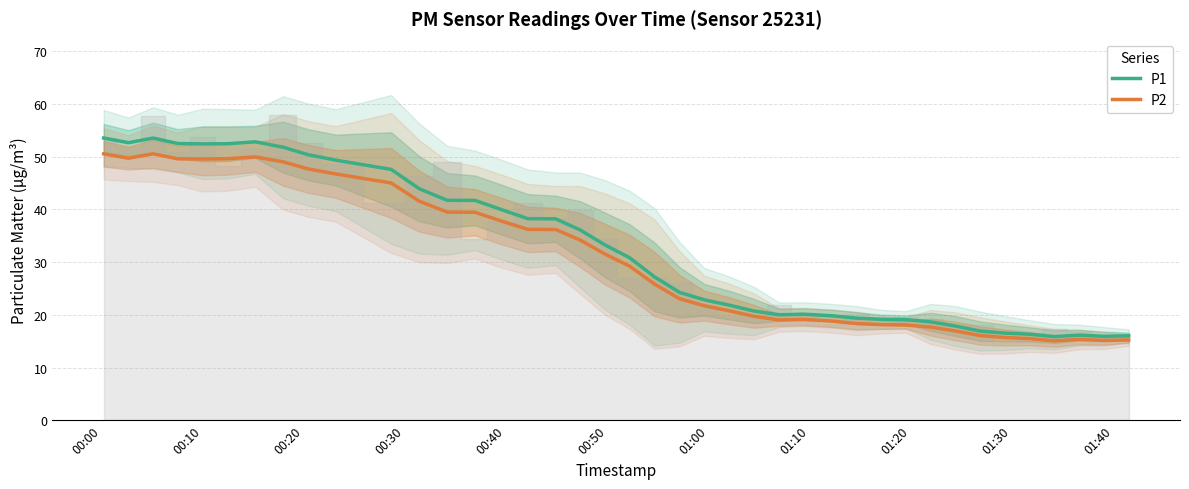

What is the lowest value of the P2 series?

15.1